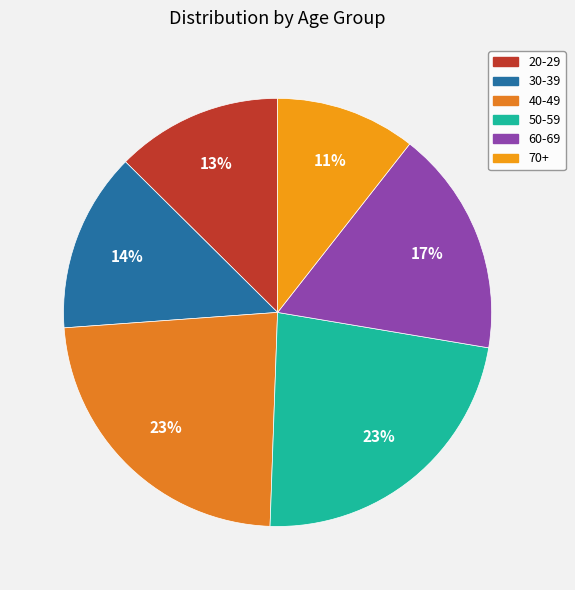

Does 40-49 represent more than half of the total?

No